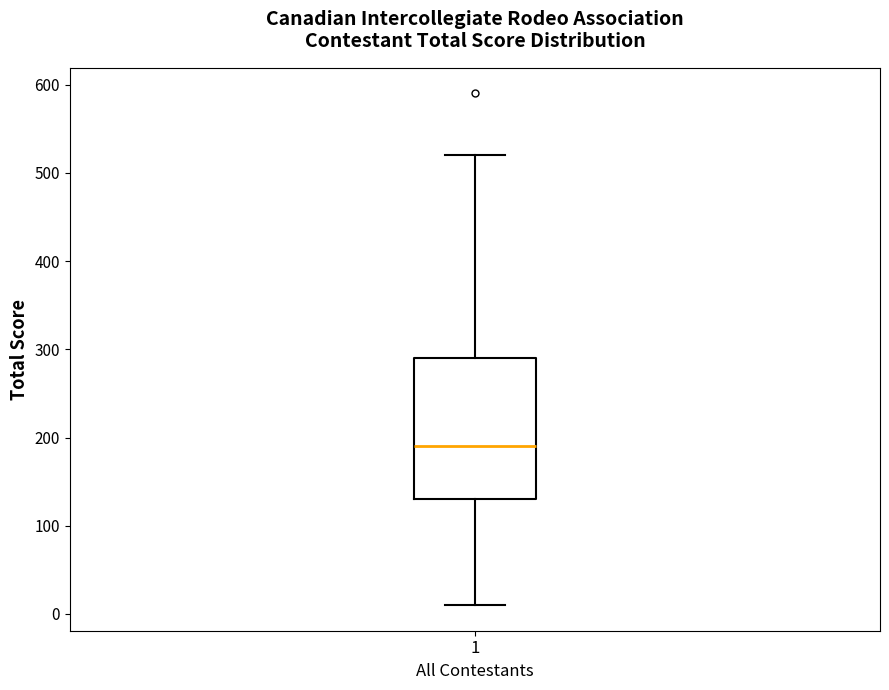

Read this box plot against the y-axis: the position of the median line, the range covered by the box, and the ends of both whiskers. The values are not printed on the chart, so give them approximately, as read against the axis.

median 190, box 130 to 290, whiskers 10 to 520